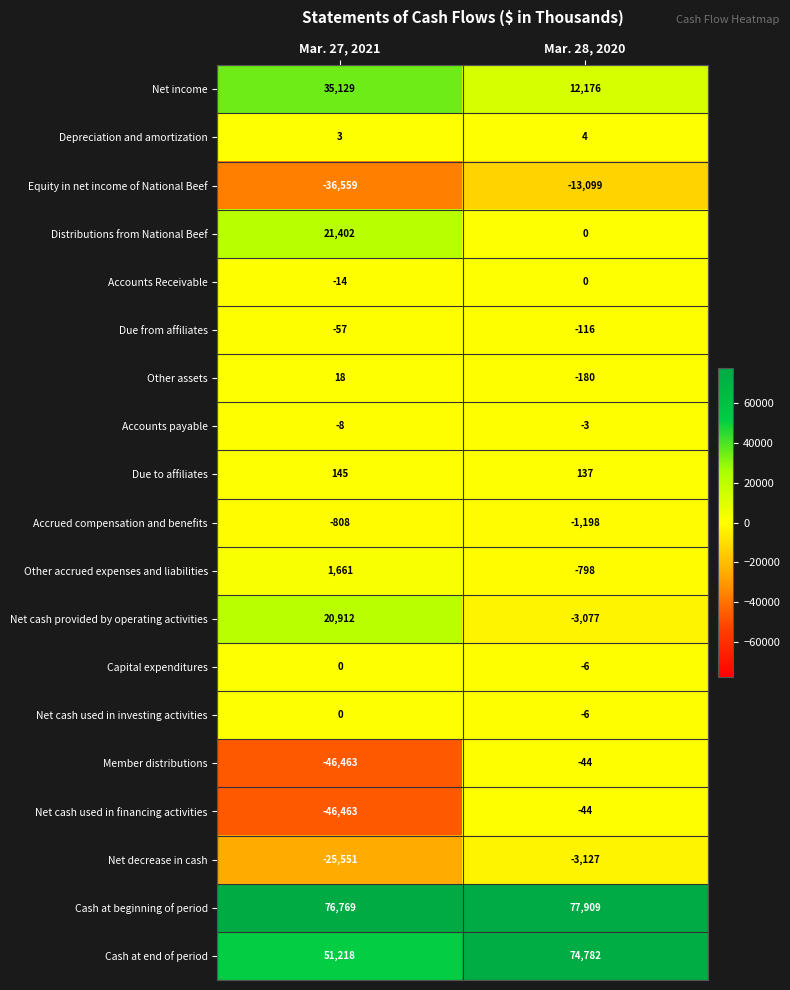

What is the sum of the Due from affiliates values at Mar. 28, 2020 and Mar. 27, 2021?

-173